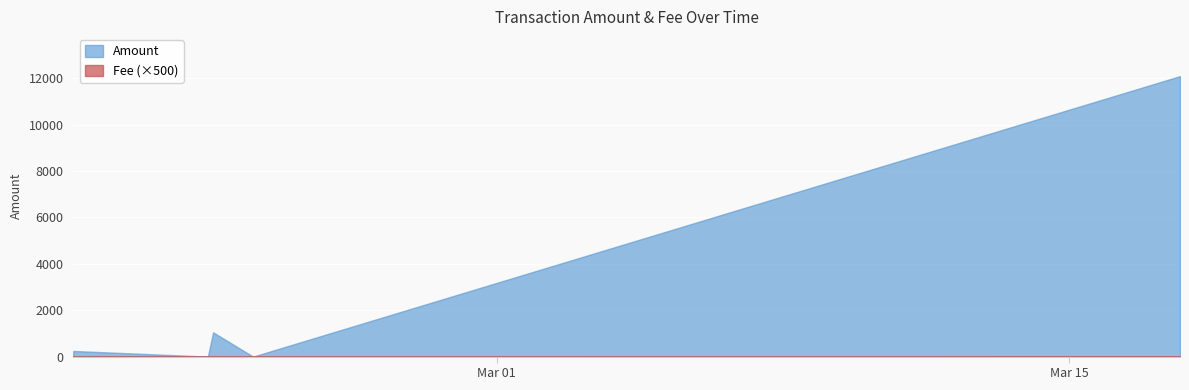

Count the number of data series in this chart.

2